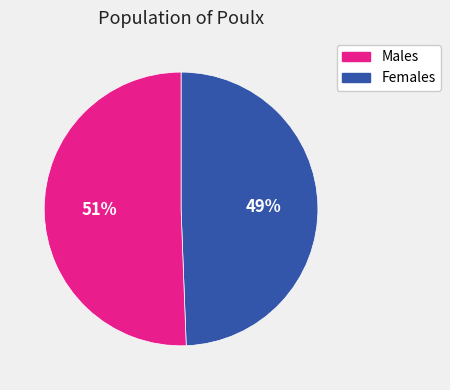

Is there a majority slice in this chart?

Yes